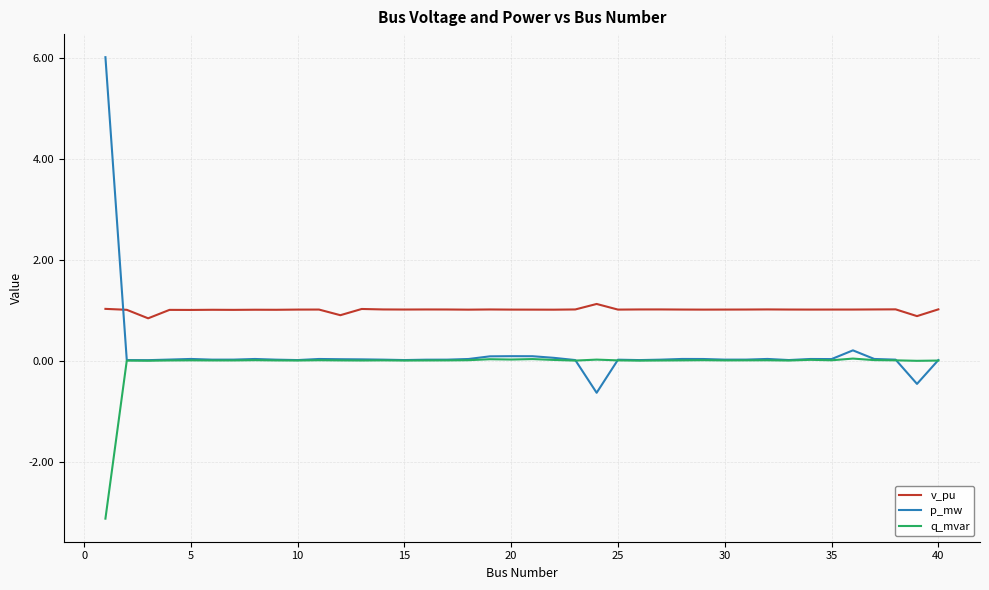

Which series has the widest spread of values?

p_mw